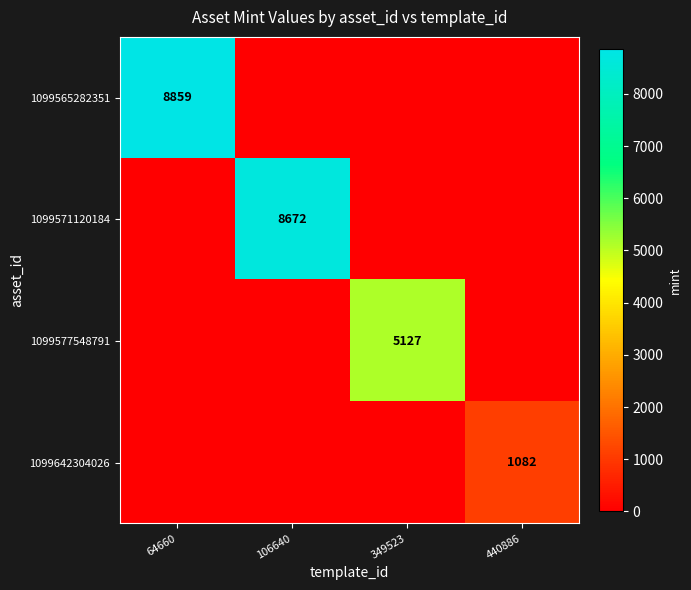

Is the value of 1099565282351 at 64660 greater than the value of 1099642304026 at 440886?

Yes